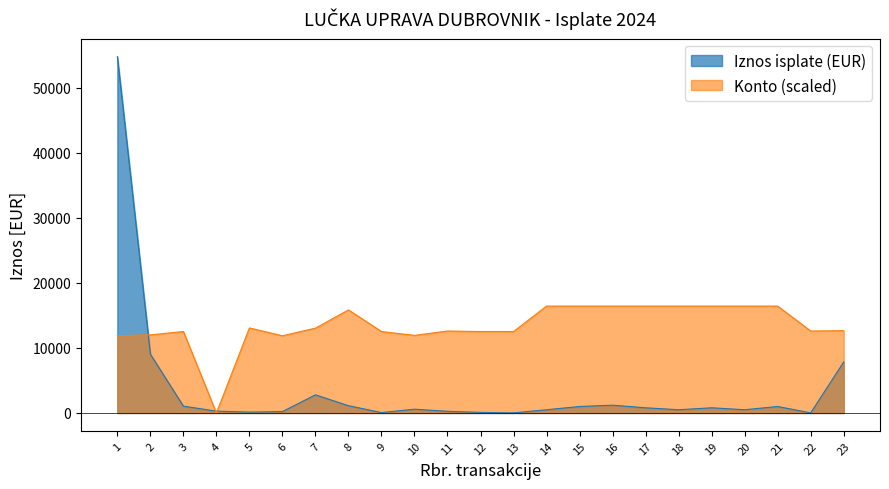

Between which two adjacent categories do Iznos isplate (EUR) and Konto first intersect?

1 and 2